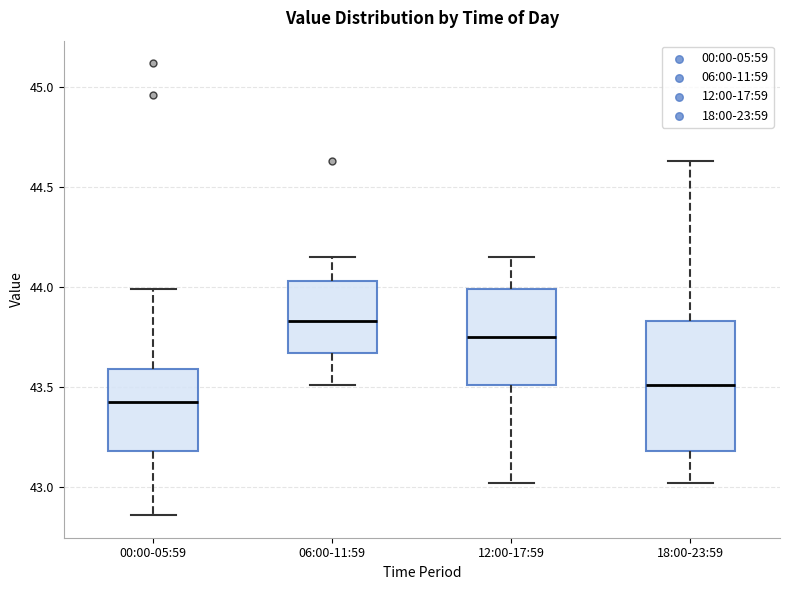

Reading left to right, transcribe this box plot: for each box, give where its median line is, the range the box spans, and where its two whiskers end, as read against the y-axis. The values are not printed on the chart, so give them approximately, as read against the axis.

00:00-05:59: median 43.45, box 43.20 to 43.60, whiskers 42.85 to 44.00
06:00-11:59: median 43.85, box 43.65 to 44.05, whiskers 43.50 to 44.15
12:00-17:59: median 43.75, box 43.50 to 44.00, whiskers 43.00 to 44.15
18:00-23:59: median 43.50, box 43.20 to 43.85, whiskers 43.00 to 44.65